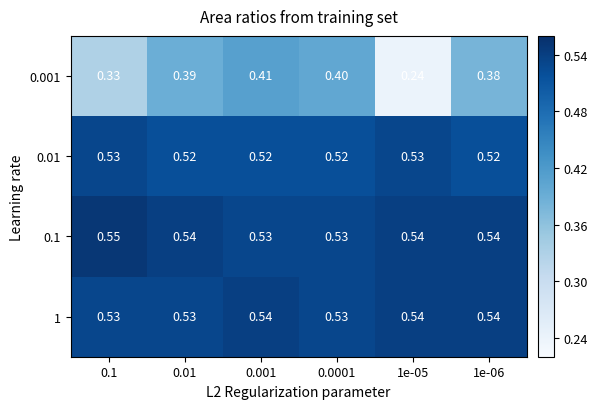

Is the value of 1 at 0.01 greater than the value of 0.1 at 0.01?

No